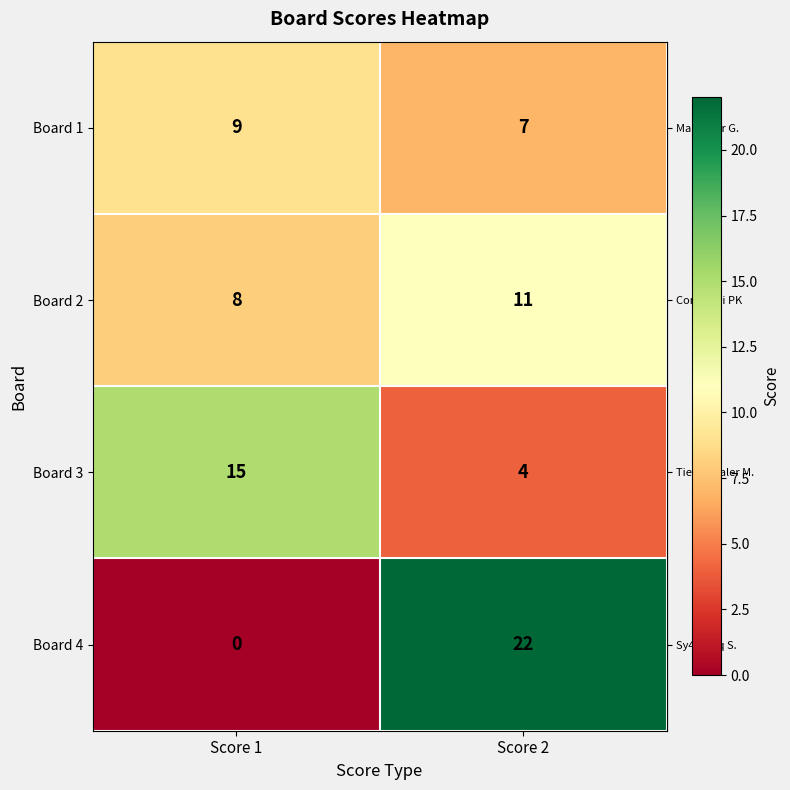

Reading right to left, transcribe all the data shown in this chart.

Board 1: Score 2=7	Score 1=9
Board 2: Score 2=11	Score 1=8
Board 3: Score 2=4	Score 1=15
Board 4: Score 2=22	Score 1=0